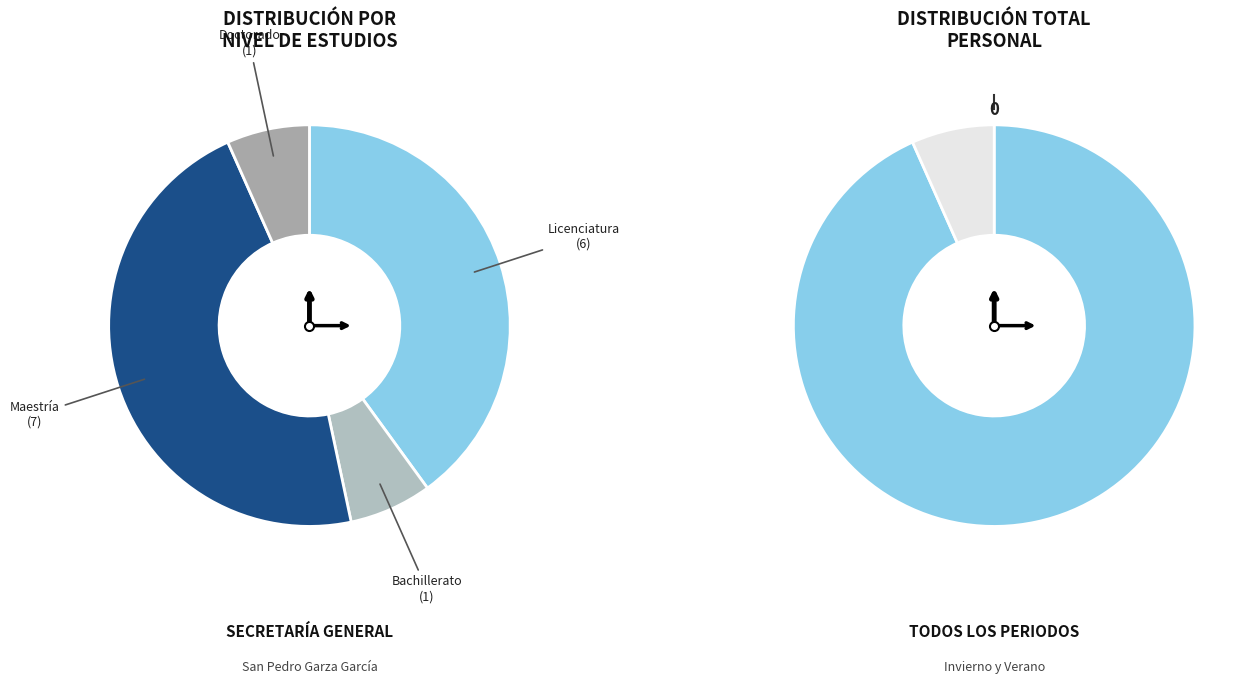

To the nearest percent, what is the difference between the largest and smallest slice percentages?

40%